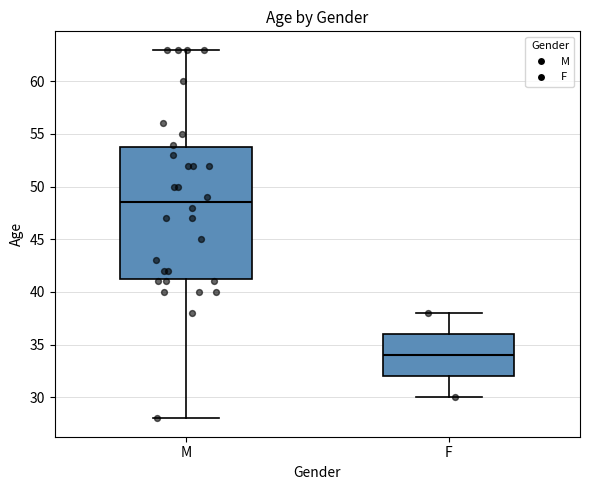

Reading left to right, transcribe this box plot: for each box, give where its median line is, the range the box spans, and where its two whiskers end, as read against the y-axis. The values are not printed on the chart, so give them approximately, as read against the axis.

M: median 48.5, box 41.5 to 54.0, whiskers 28.0 to 63.0
F: median 34.0, box 32.0 to 36.0, whiskers 30.0 to 38.0